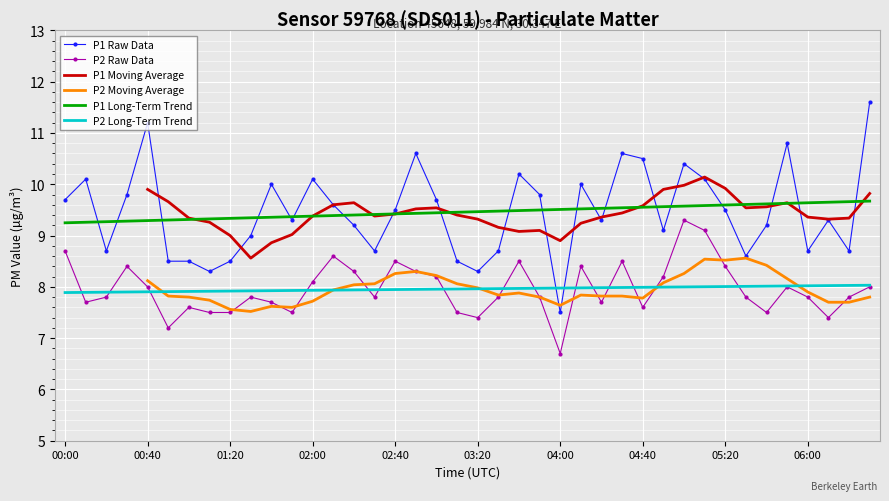

Is it true that P2 Long-Term Trend equals 5.1 at 04:00?

False